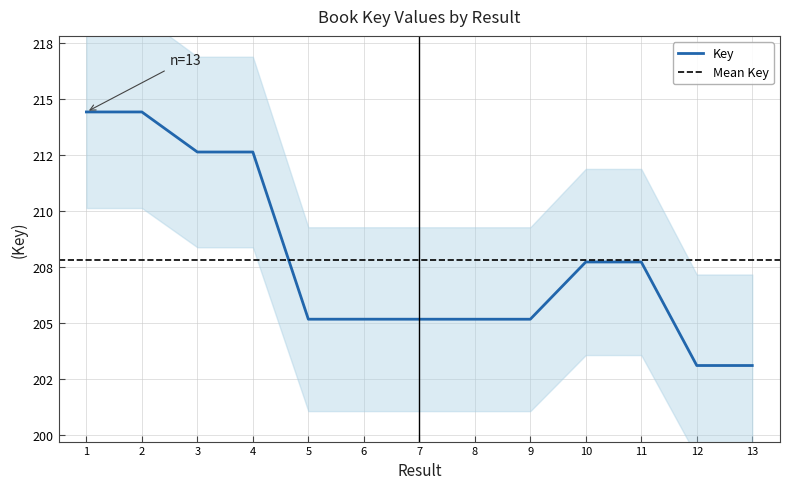

What is the approximate value at 6?

205189298